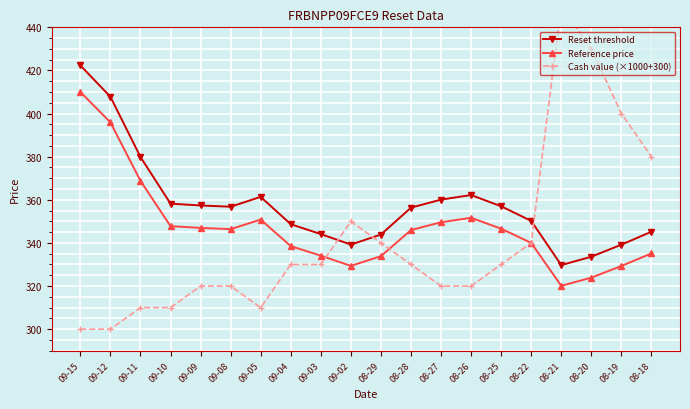

What is the total value across all series at 09-04?

1017.2